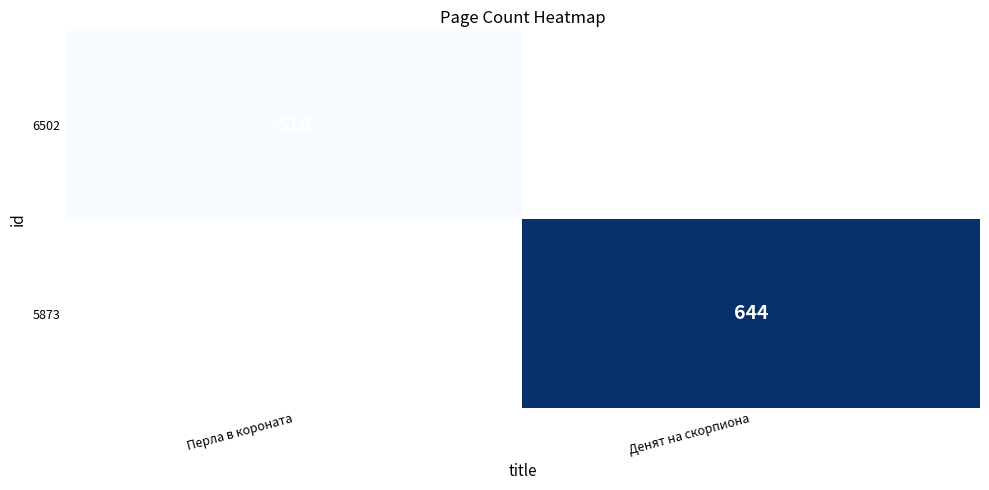

The value of 5873 at Денят на скорпиона is 858.1. True or false?

False